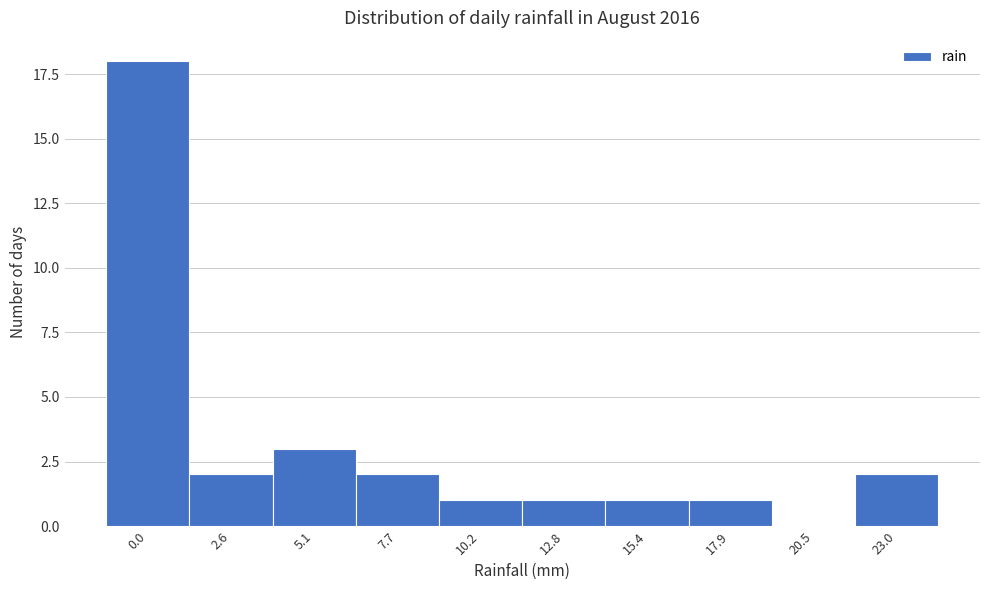

Reading left to right, extract all data points from this chart.

0.0=18	2.6=2	5.1=3	7.7=2	10.2=1	12.8=1	15.4=1	17.9=1	20.5=0	23.0=2